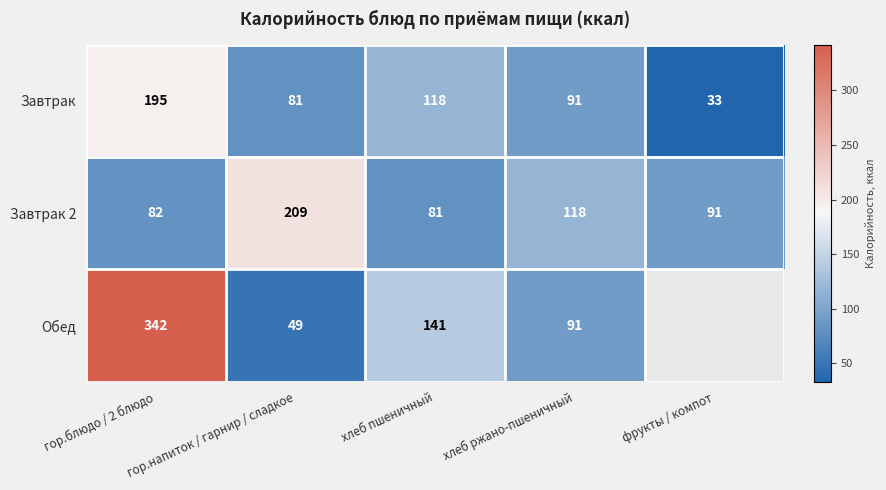

At which category is the sum across all series the highest?

гор.блюдо / 2 блюдо